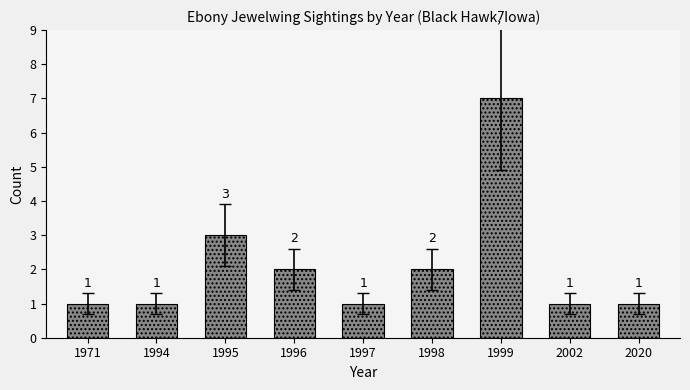

Where is the data nearest to the value 4?

1995